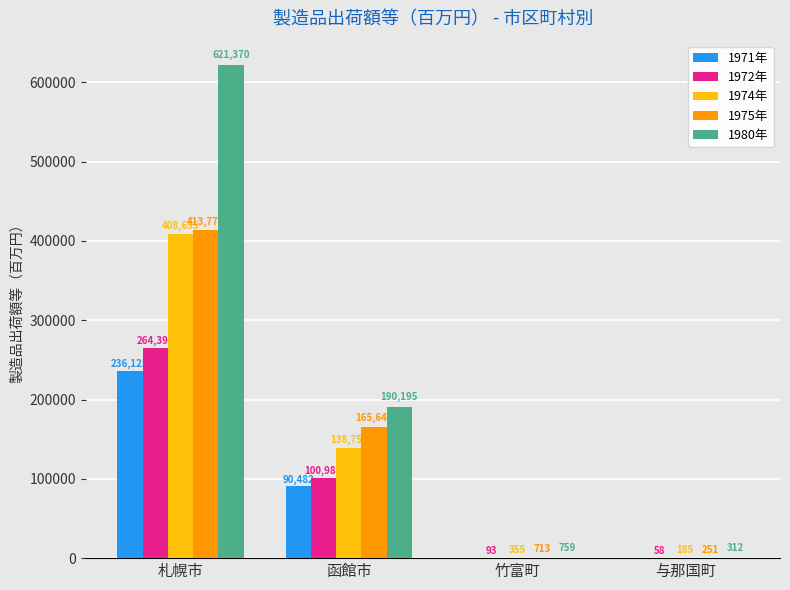

Between 函館市 and 竹富町, which series saw the biggest shift?

1980年